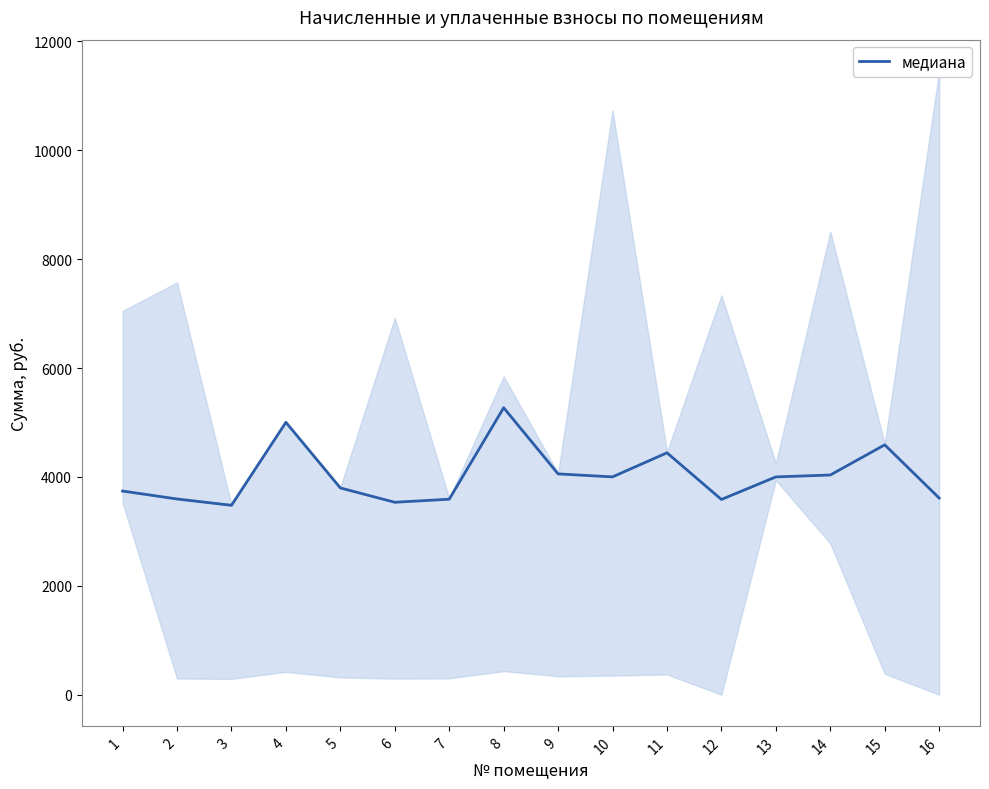

What is the greatest value displayed?

5270.4